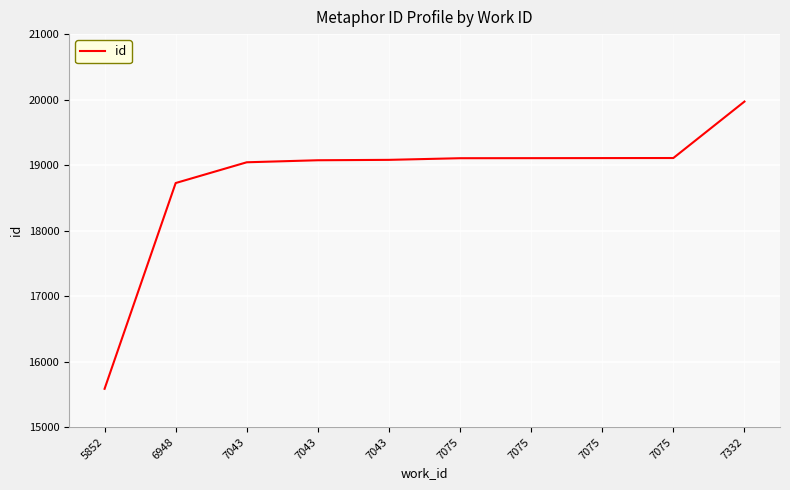

What is the ratio of the value at 7043 to the value at 6948?

1.0